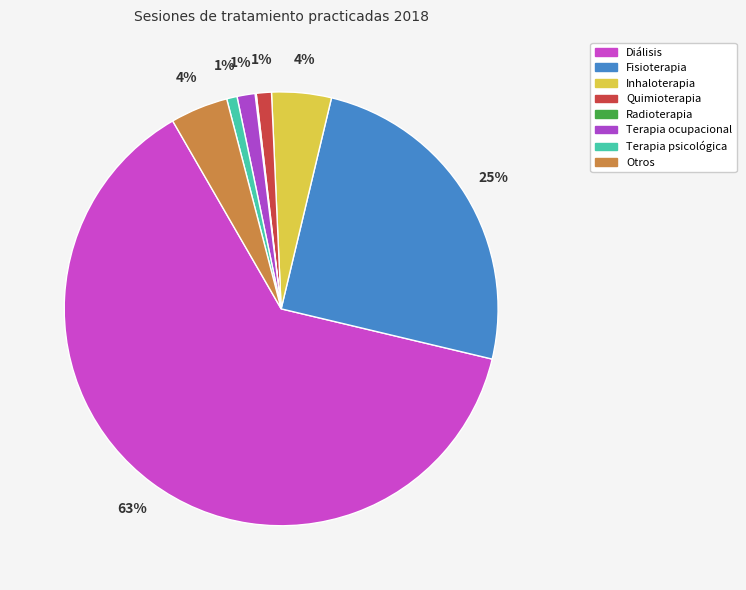

What is the largest slice in the pie chart?

Diálisis